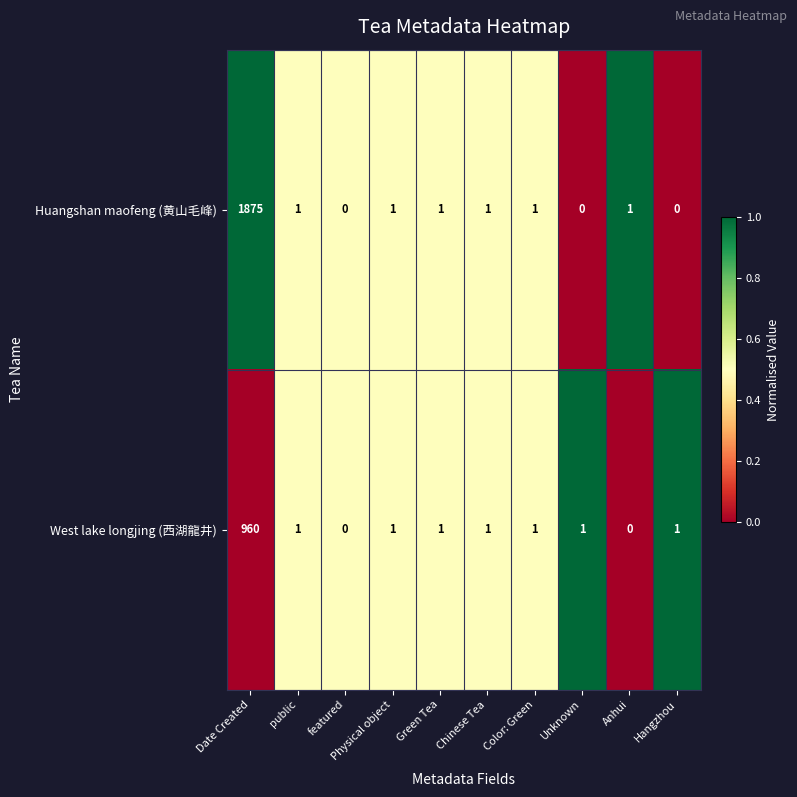

Which series has the largest total across all categories?

Huangshan maofeng (黄山毛峰)